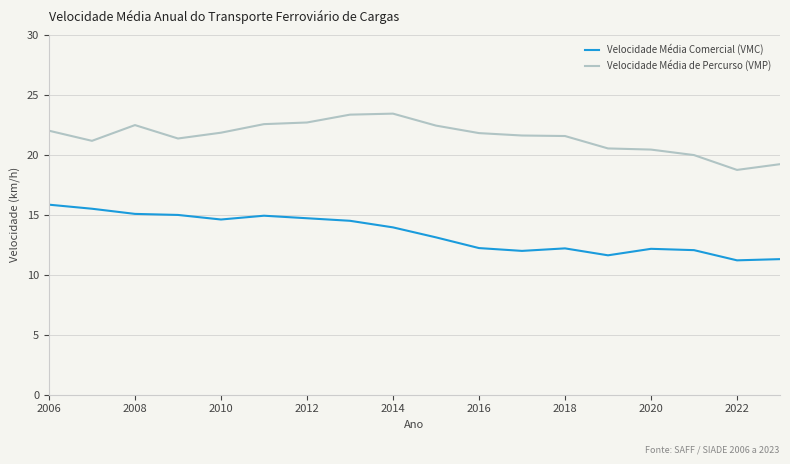

What is the minimum value shown in the chart?

11.2